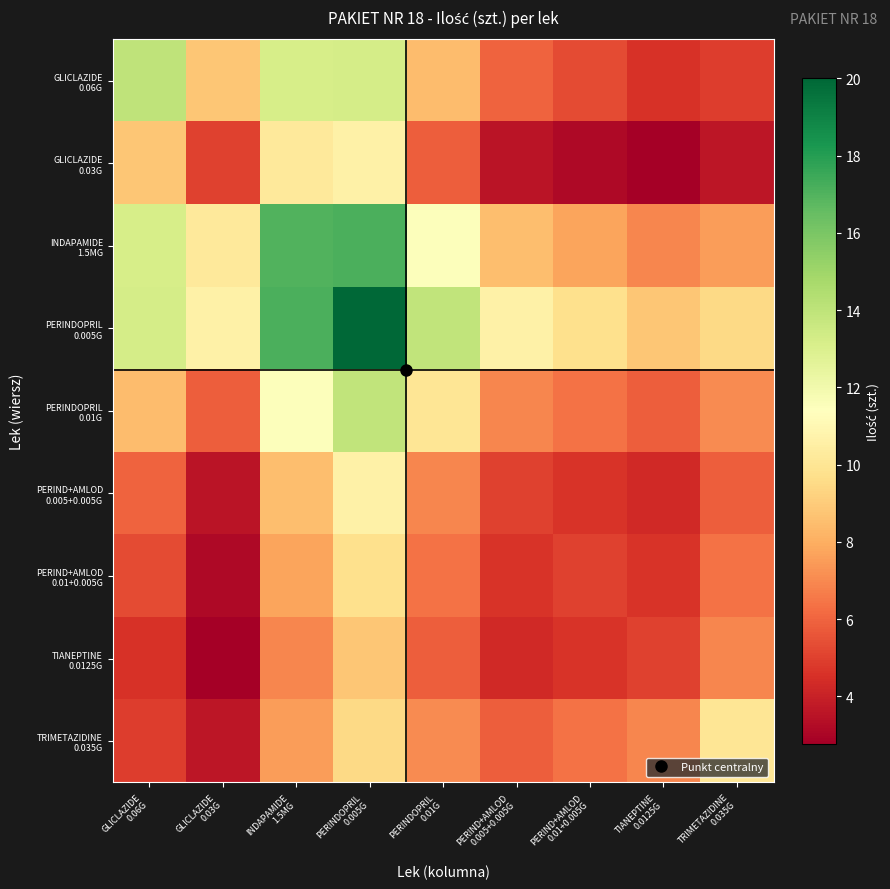

Which series has the largest range (max minus min)?

PERINDOPRIL 0.005G